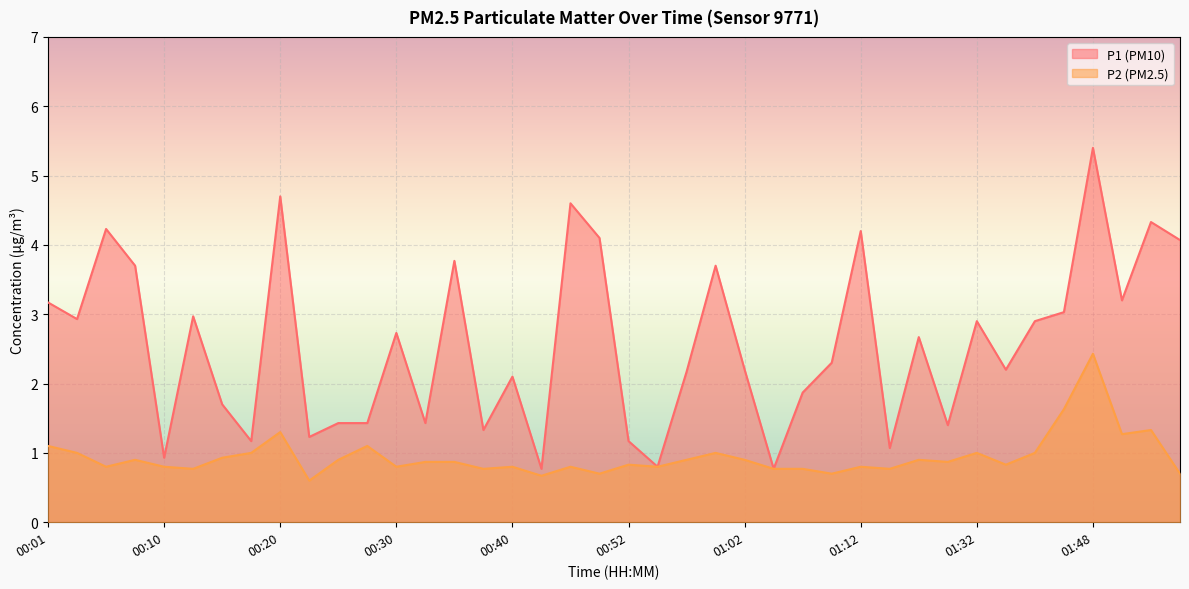

How many lines are shown in the chart?

2